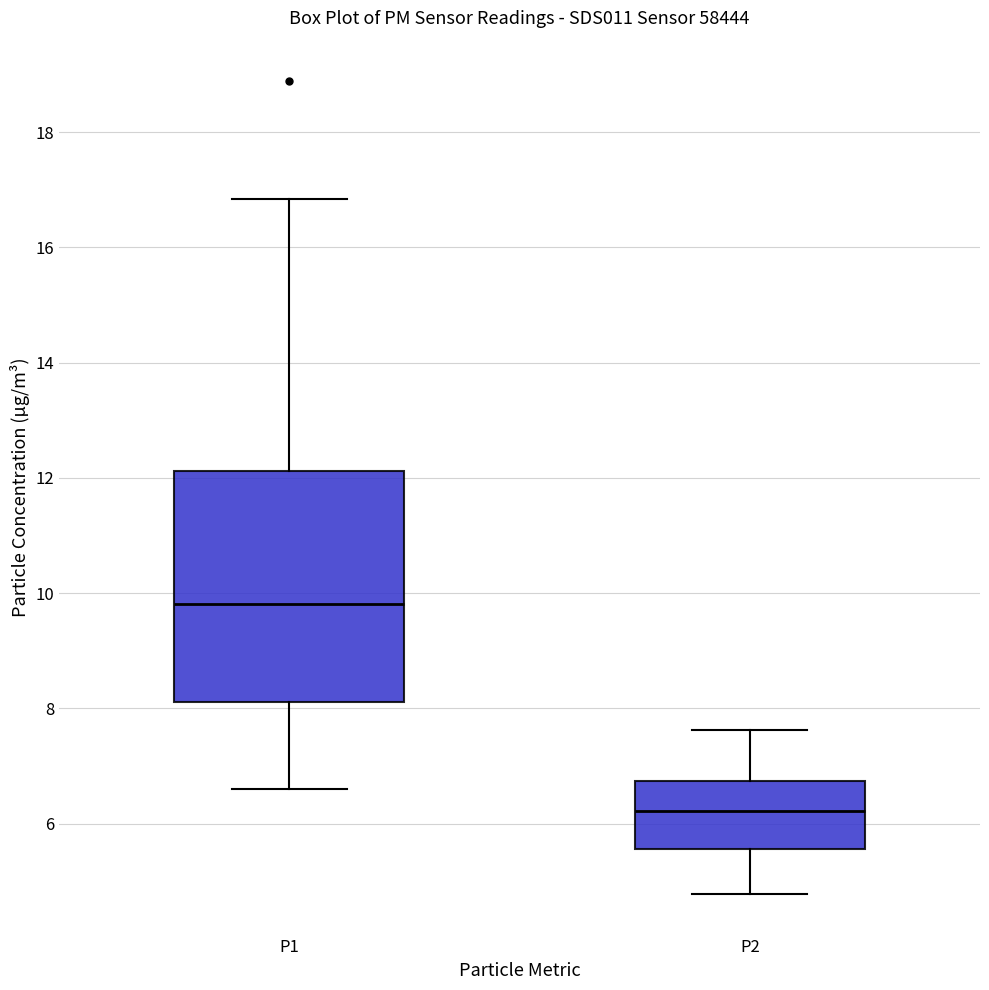

Which box has the lowest median line?

P2